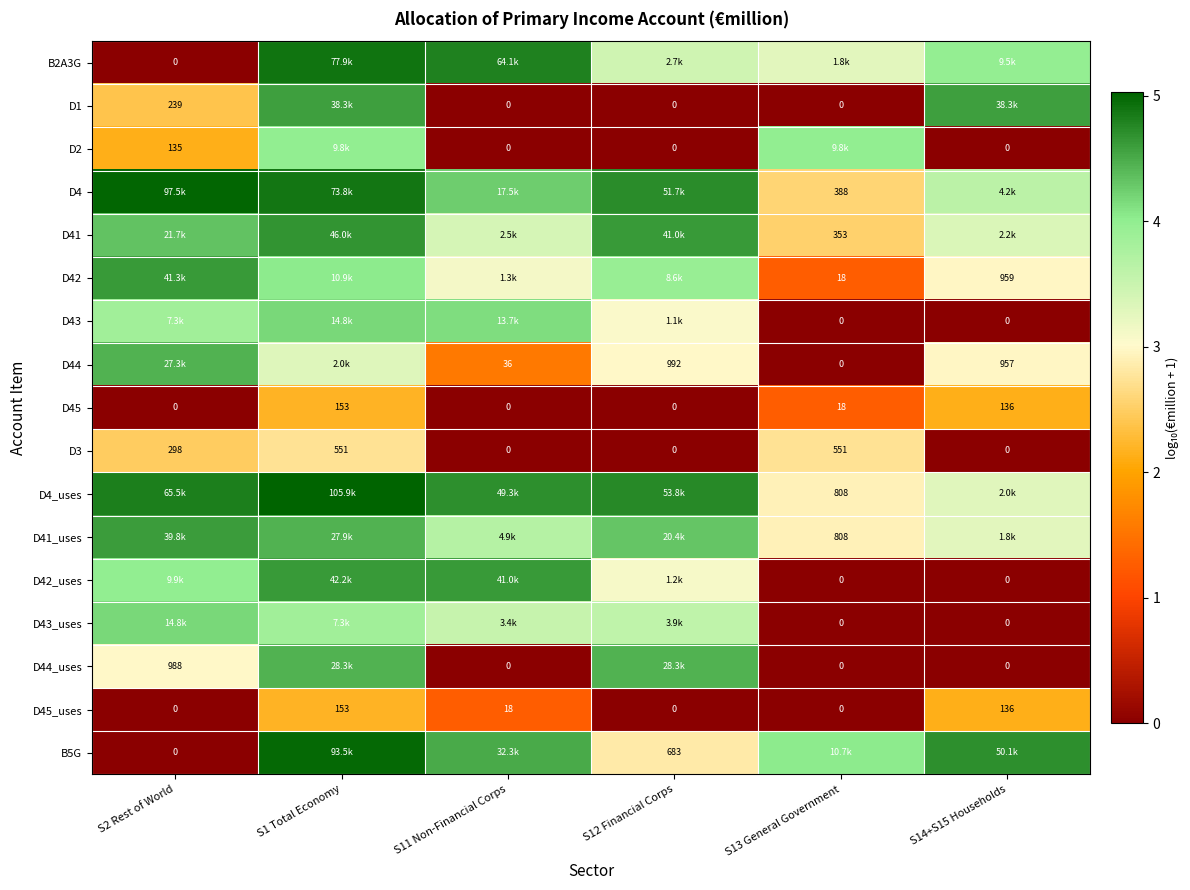

The value of D1 at S13 General Government is 1.6. True or false?

False